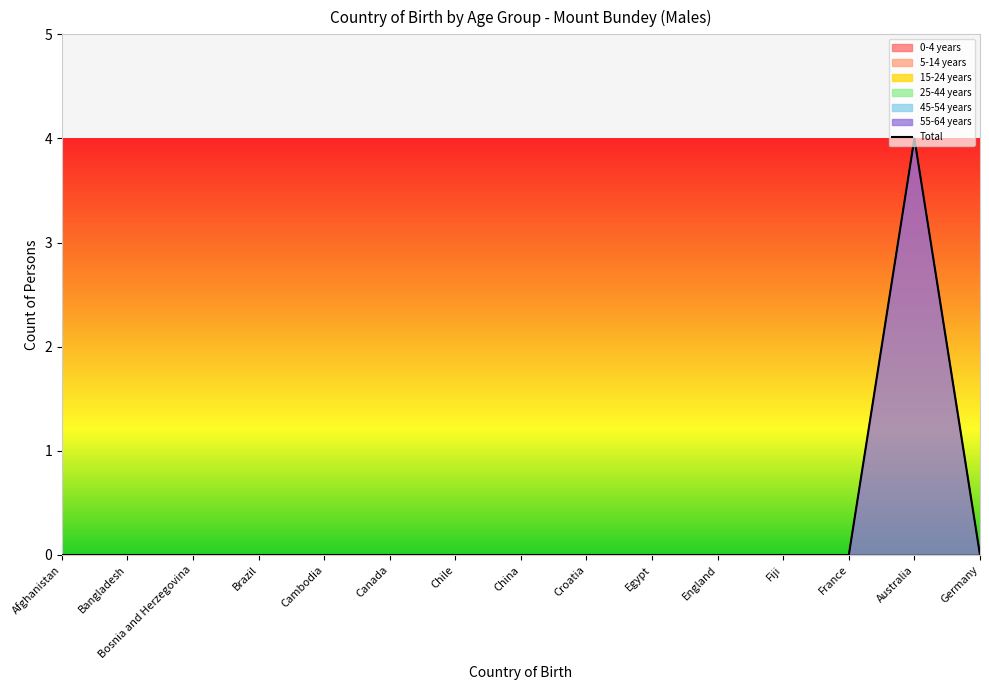

At which label is 0-4 years closest to 0?

Afghanistan